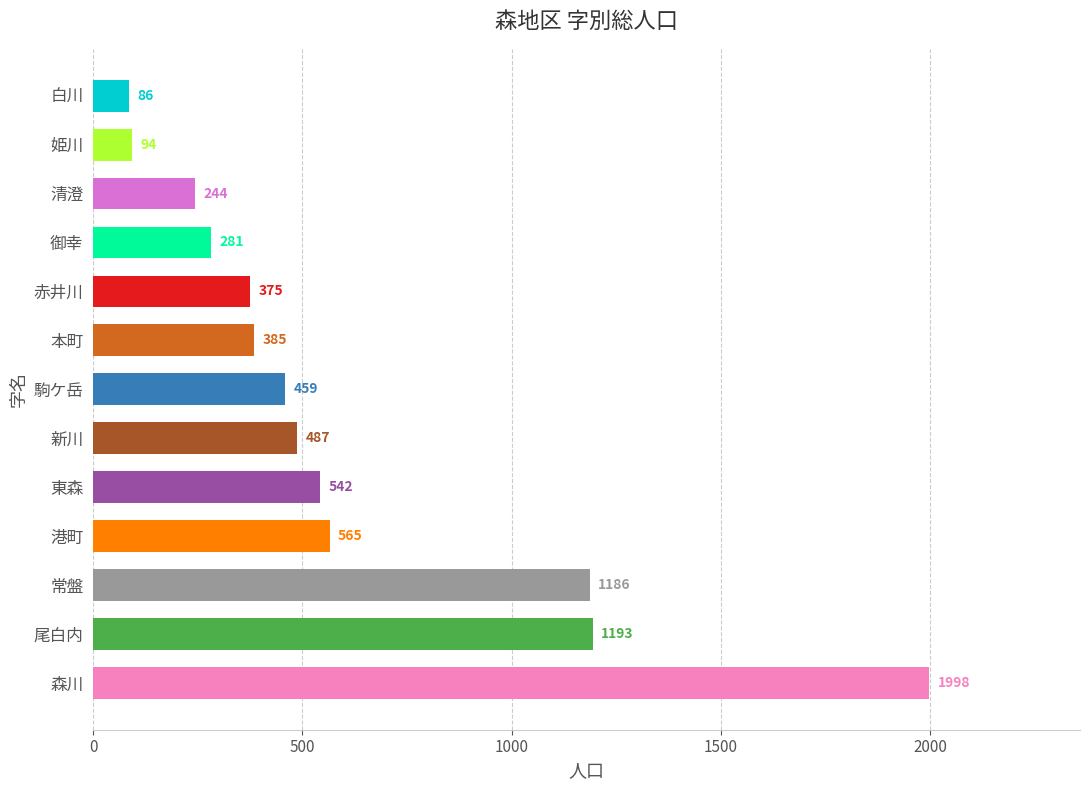

How many values are below 459?

6